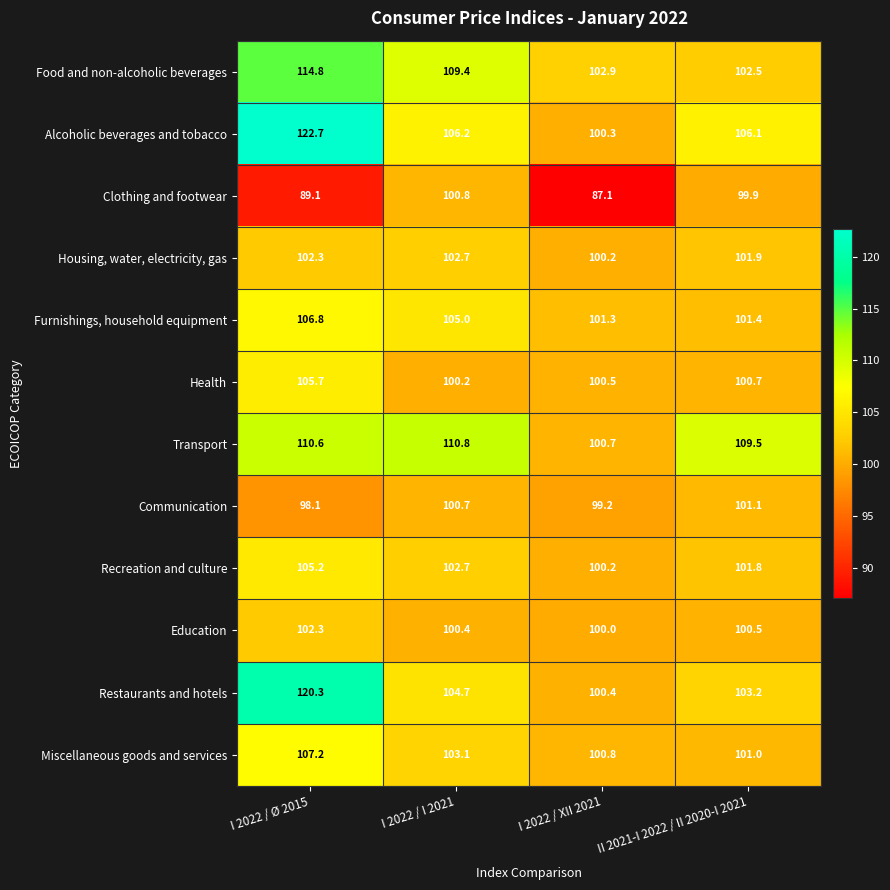

Which series has the largest range (max minus min)?

Alcoholic beverages and tobacco